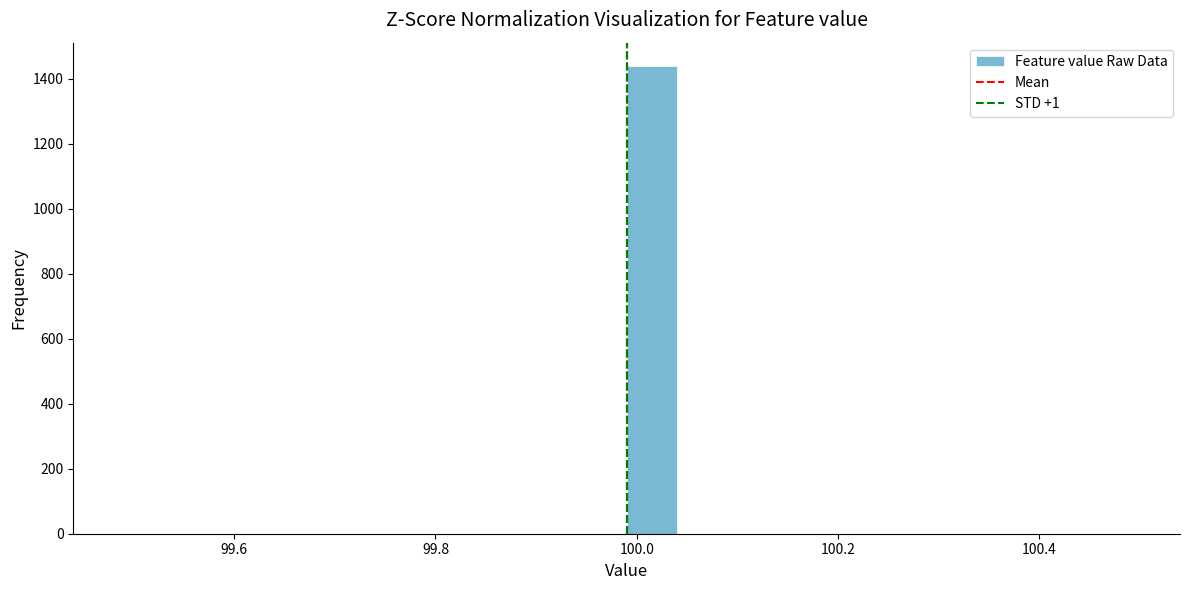

Around what value on the x-axis is the tallest bar? Give the approximate position of its centre, as read against the axis.

100.02